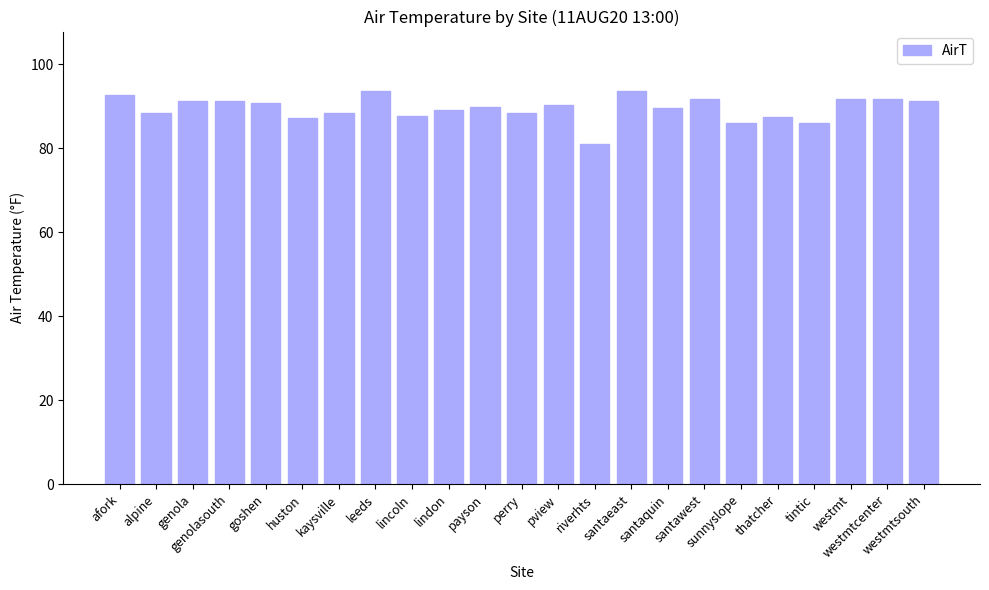

What is the label of the 4th bar from the right?

tintic